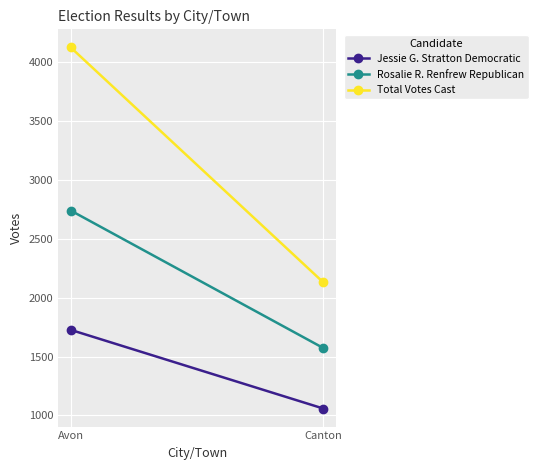

Rank the series by their average value, from highest to lowest.

Total Votes Cast, Rosalie R. Renfrew Republican, Jessie G. Stratton Democratic